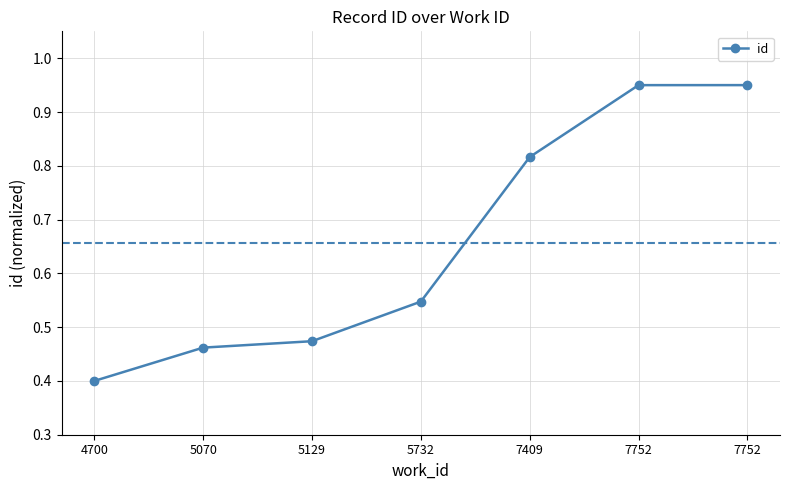

Reading left to right, what are all the values shown in this chart?

4700=0.4	5070=0.5	5129=0.5	5732=0.5	7409=0.8	7752=0.9	7752=1.0